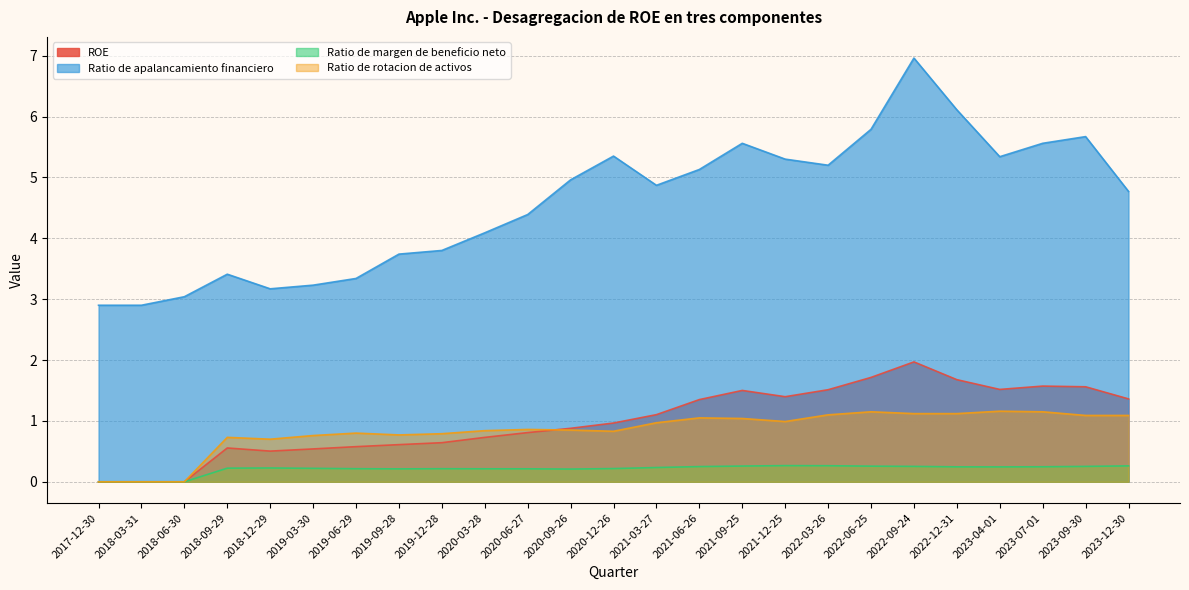

Reading left to right, extract all data points from this chart.

ROE: 0.0	0.0	0.0	0.6	0.5	0.5	0.6	0.6	0.6	0.7	0.8	0.9	1.0	1.1	1.4	1.5	1.4	1.5	1.7	2.0	1.7	1.5	1.6	1.6	1.4
Ratio de apalancamiento financiero: 2.9	2.9	3.0	3.4	3.2	3.2	3.3	3.7	3.8	4.1	4.4	5.0	5.3	4.9	5.1	5.6	5.3	5.2	5.8	7.0	6.1	5.3	5.6	5.7	4.8
Ratio de margen de beneficio neto: 0.0	0.0	0.0	0.2	0.2	0.2	0.2	0.2	0.2	0.2	0.2	0.2	0.2	0.2	0.2	0.3	0.3	0.3	0.3	0.3	0.2	0.2	0.2	0.3	0.3
Ratio de rotacion de activos: 0.0	0.0	0.0	0.7	0.7	0.8	0.8	0.8	0.8	0.8	0.9	0.8	0.8	1.0	1.1	1.0	1.0	1.1	1.1	1.1	1.1	1.2	1.1	1.1	1.1